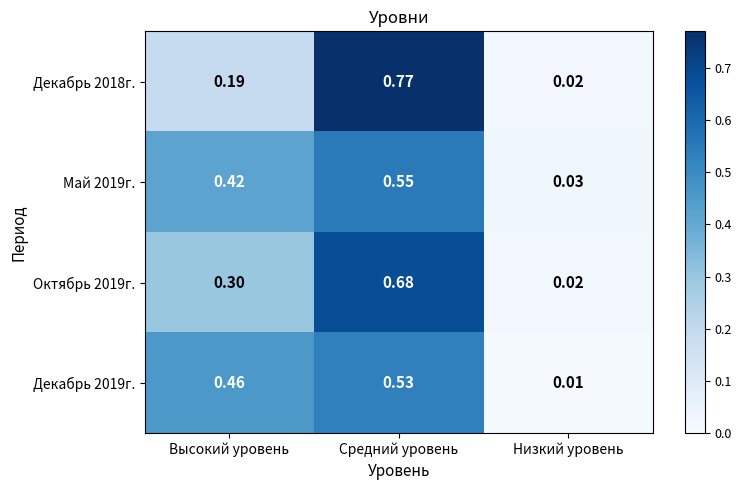

At which category does the chart reach its minimum across all series?

Низкий уровень